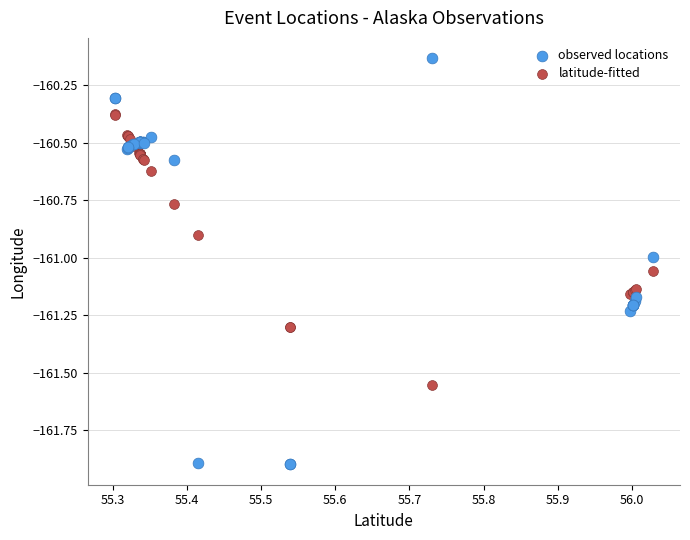

Which series contains the highest Y value?

observed locations